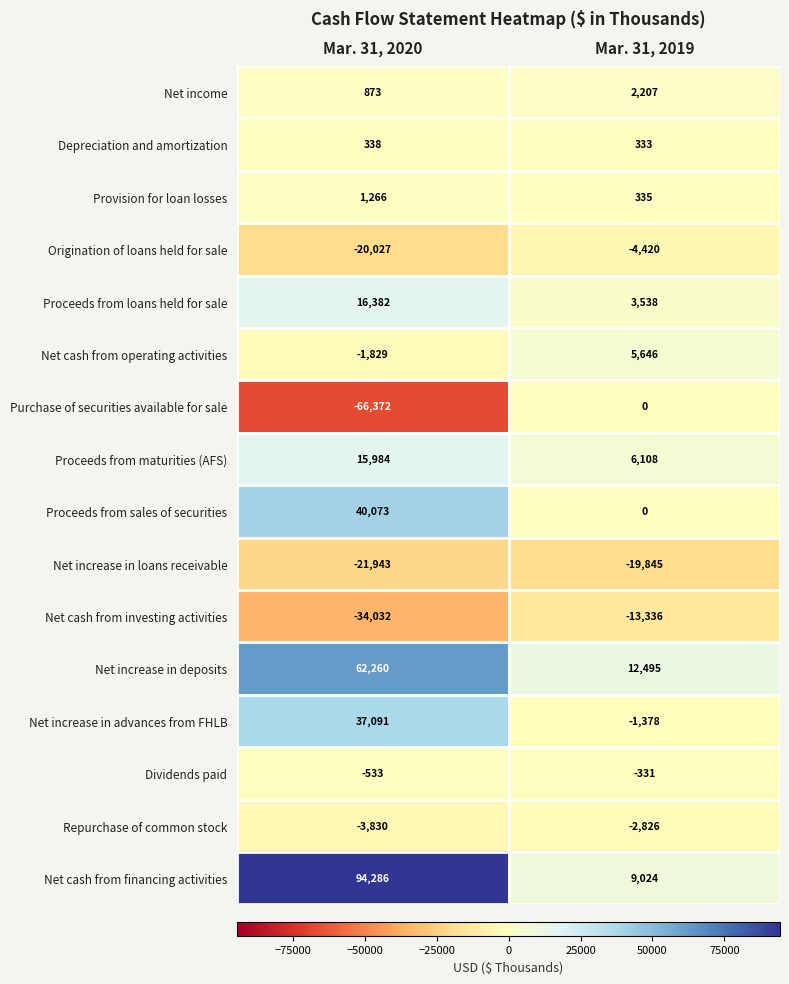

Which category has the highest value across all series?

Mar. 31, 2020